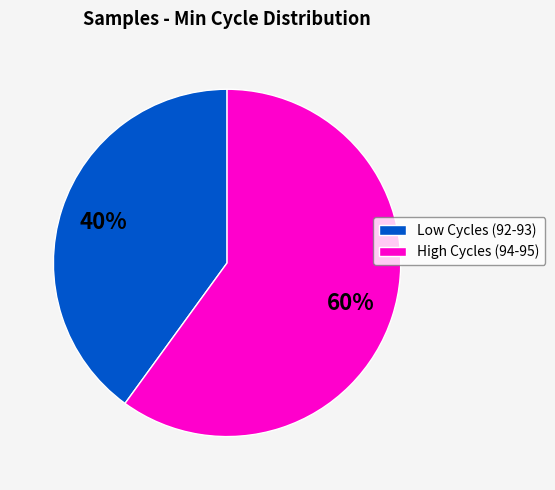

To the nearest percent, what percentage of the pie is Low Cycles (92-93)?

40%